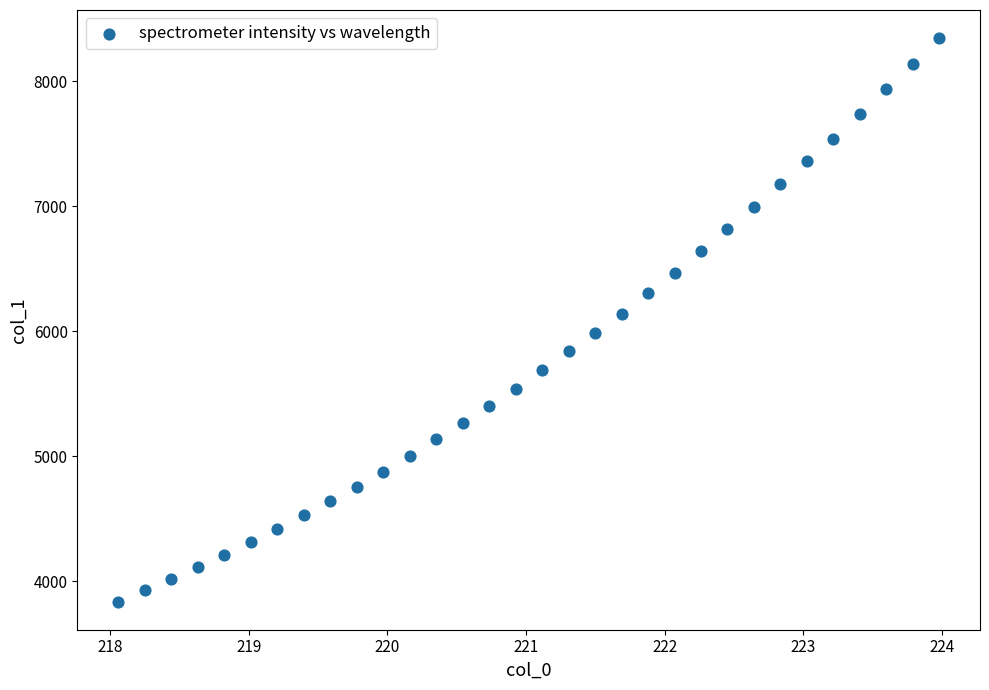

What is the range of Y values (max minus min)?

4504.7